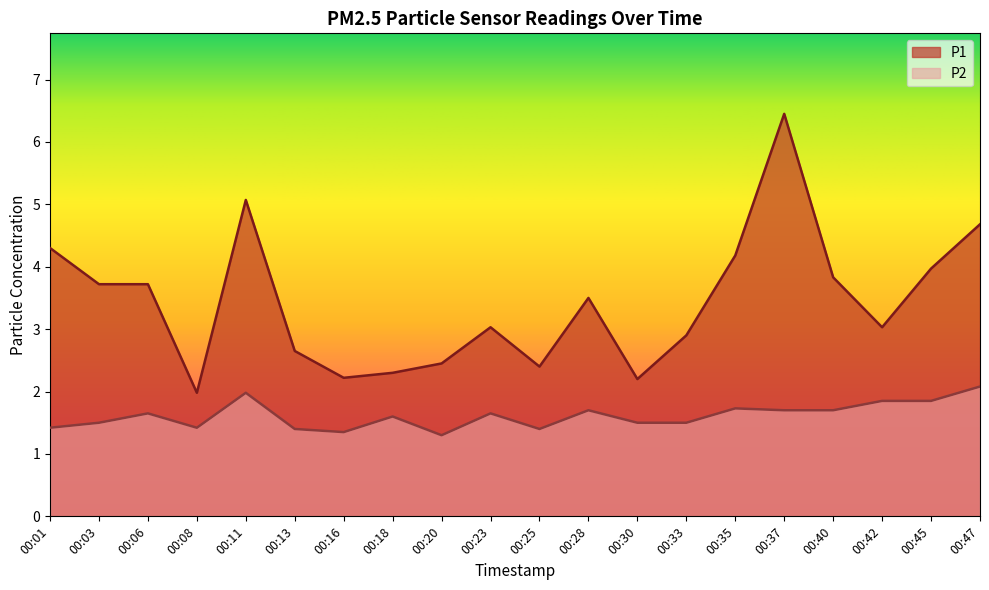

The P1 series shows 4.2 at 00:35. True or false?

True